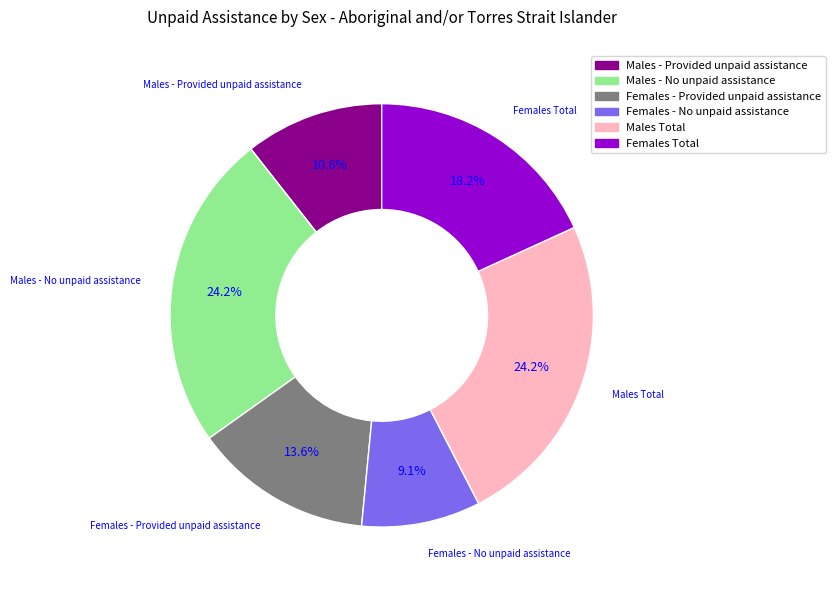

Count the number of slices in the pie.

6